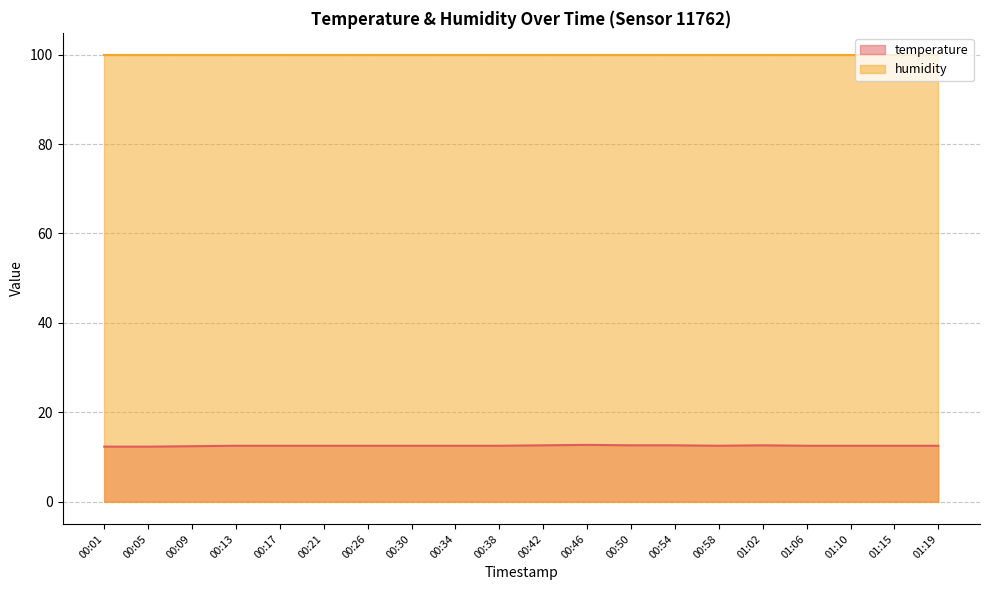

Rank the categories by value from lowest to highest.

00:01, 00:05, 00:09, 00:13, 00:17, 00:21, 00:26, 00:30, 00:34, 00:38, 00:58, 01:06, 01:10, 01:15, 01:19, 00:42, 00:50, 00:54, 01:02, 00:46